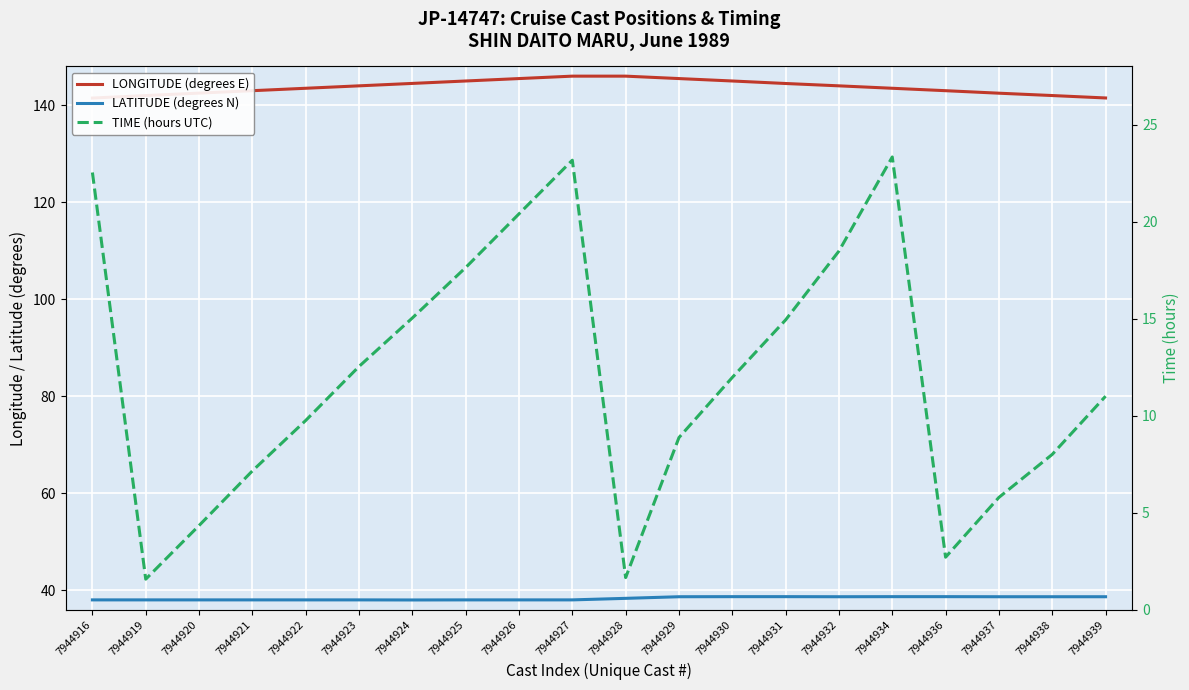

How many lines are shown in the chart?

3